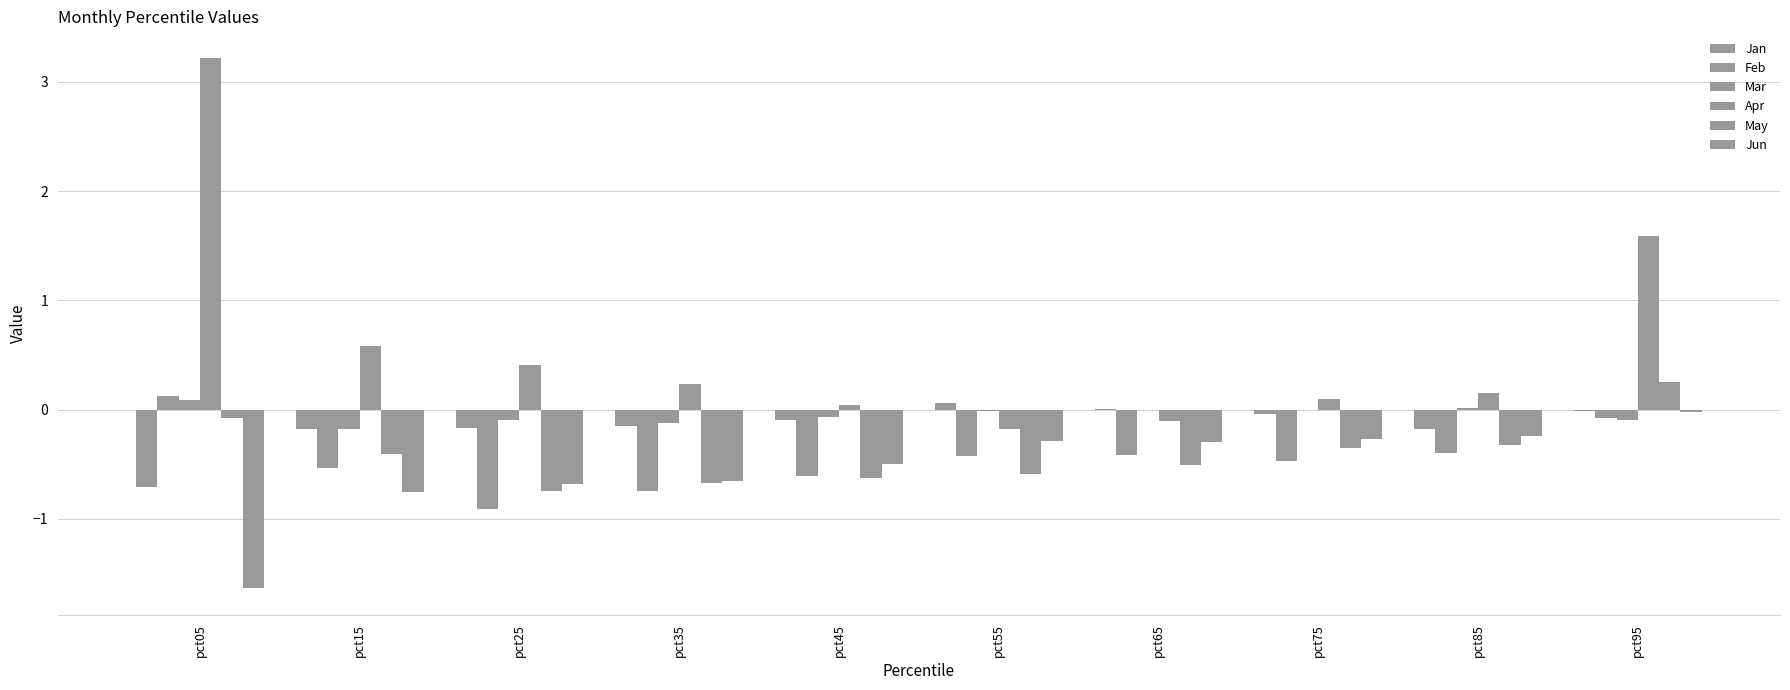

How many groups of bars are there?

10